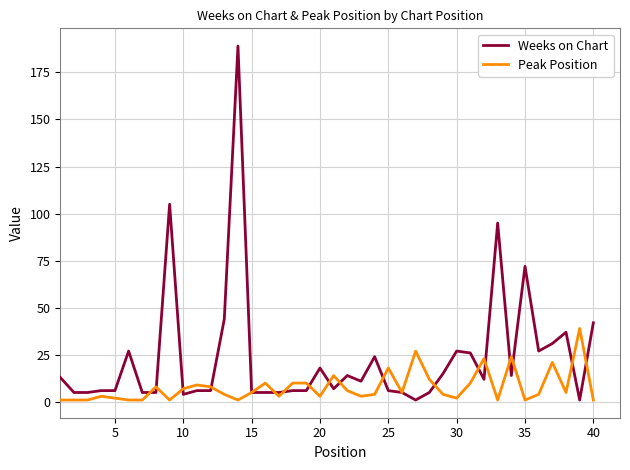

What is the smallest value displayed?

1